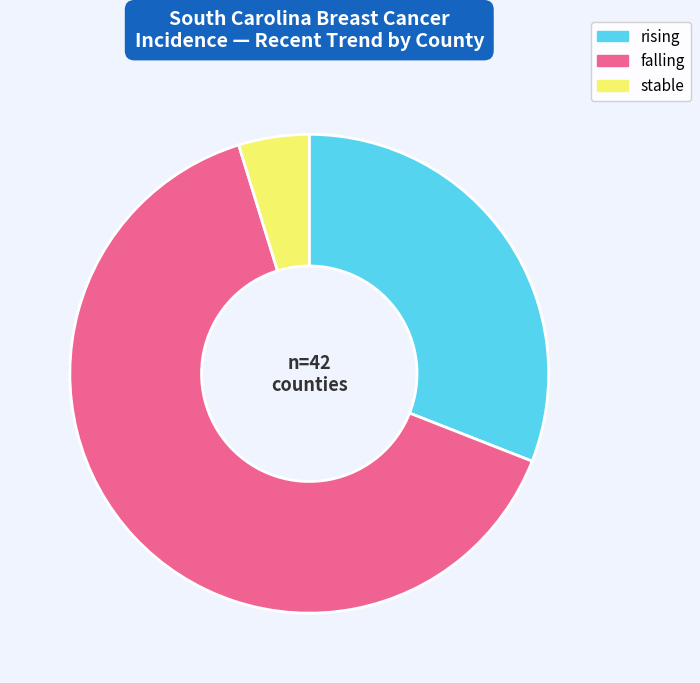

Is there a majority slice in this chart?

Yes